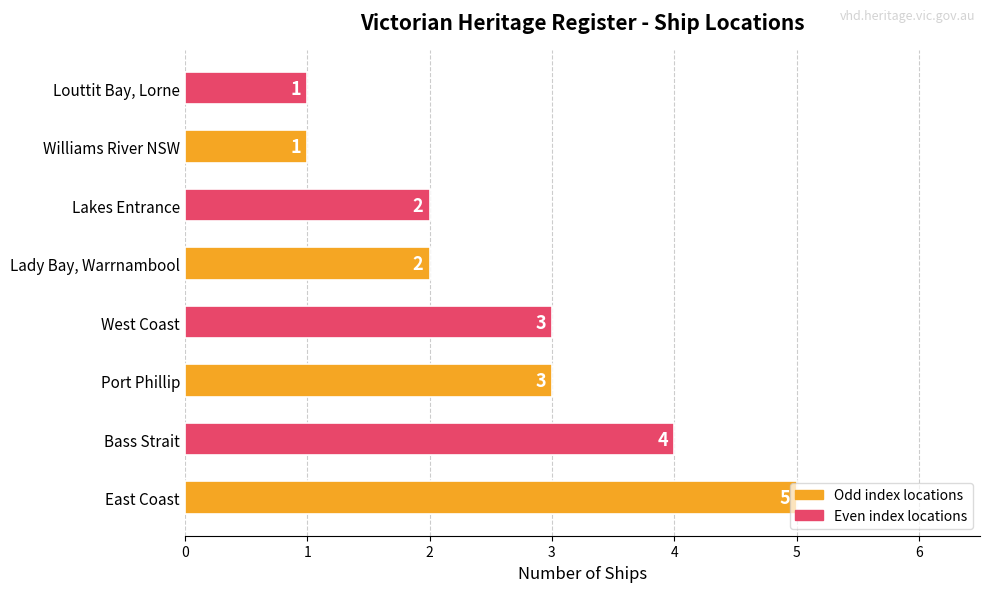

What is the difference between the maximum and minimum values?

4